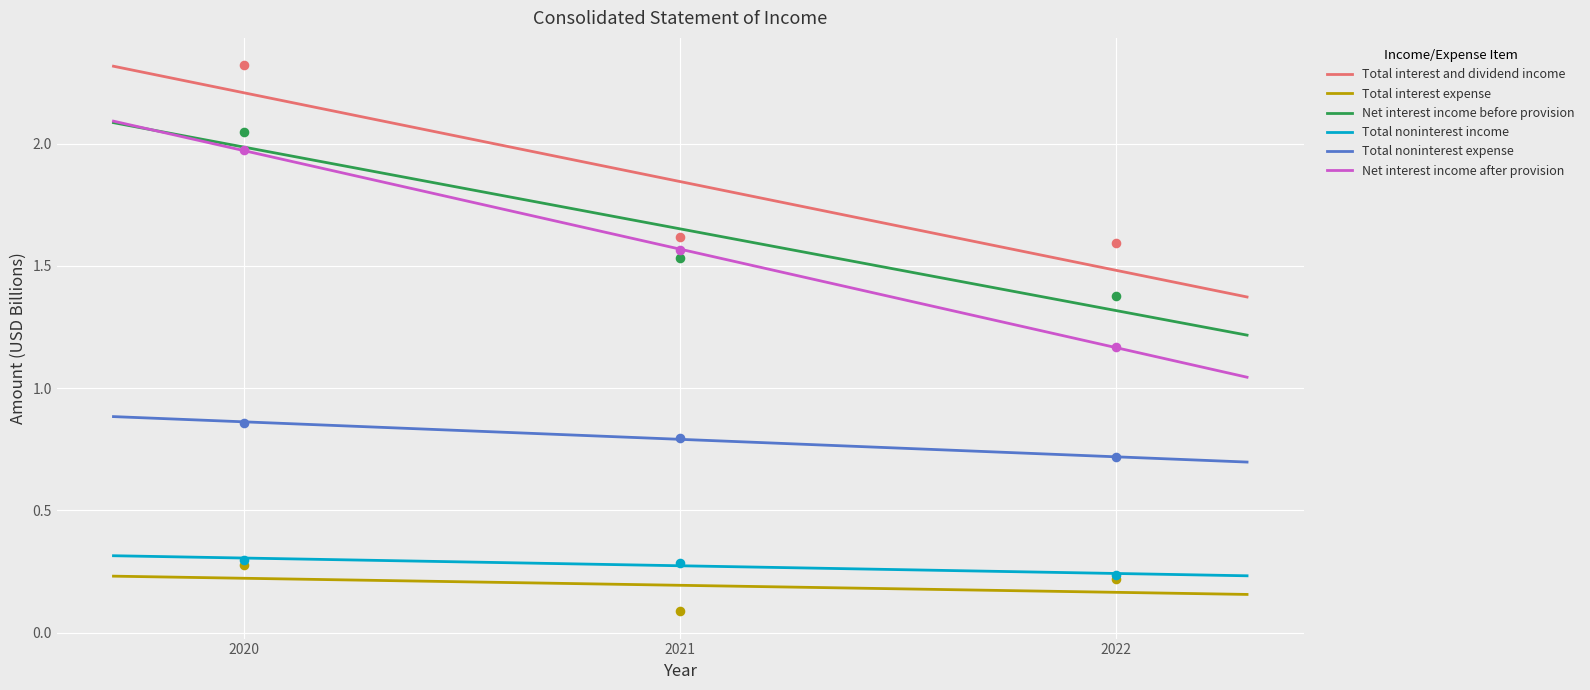

Which series reaches the minimum Y coordinate?

Total interest expense